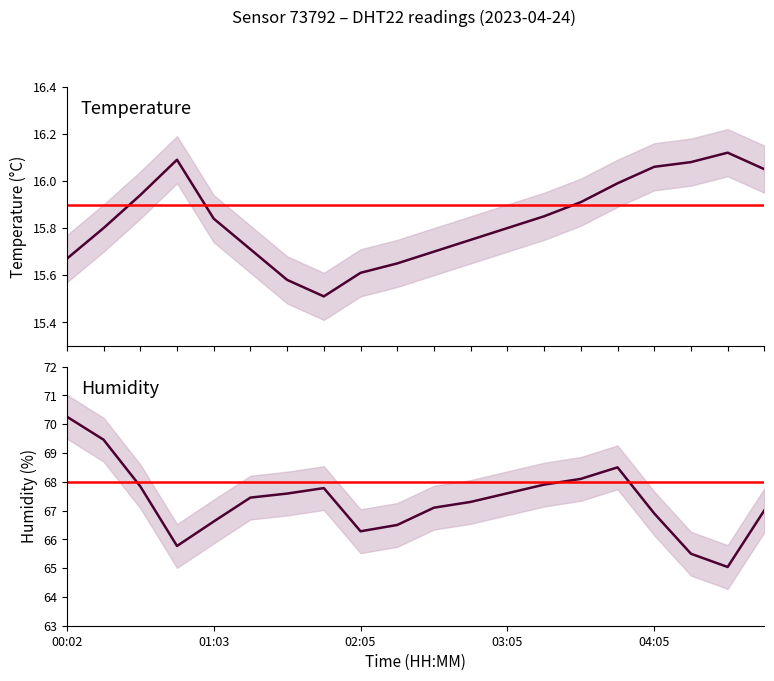

List the series in order of their peak value, lowest first.

temperature, humidity